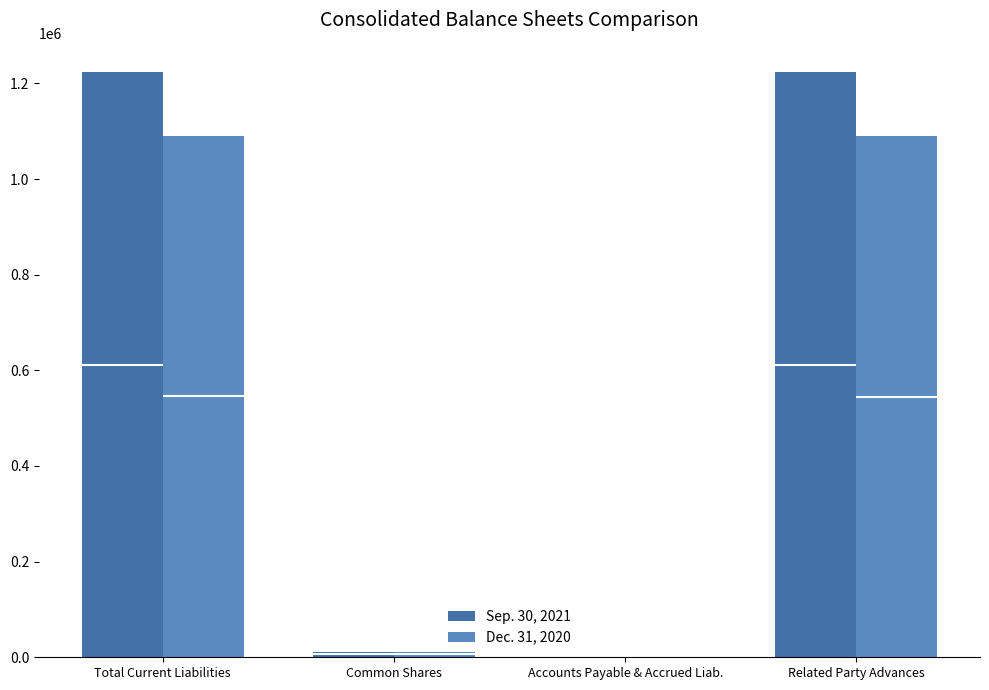

Which series changed the most between Accounts Payable & Accrued Liab. and Related Party Advances?

Sep. 30, 2021